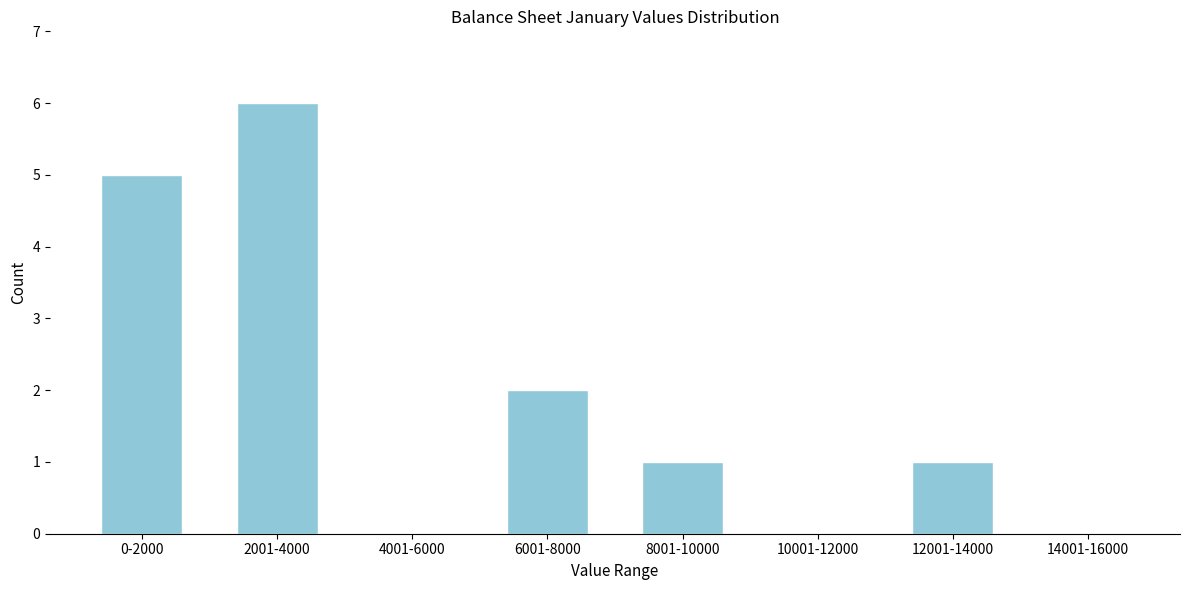

Reading right to left, what are all the values shown in this chart?

14001-16000=0	12001-14000=1	10001-12000=0	8001-10000=1	6001-8000=2	4001-6000=0	2001-4000=6	0-2000=5